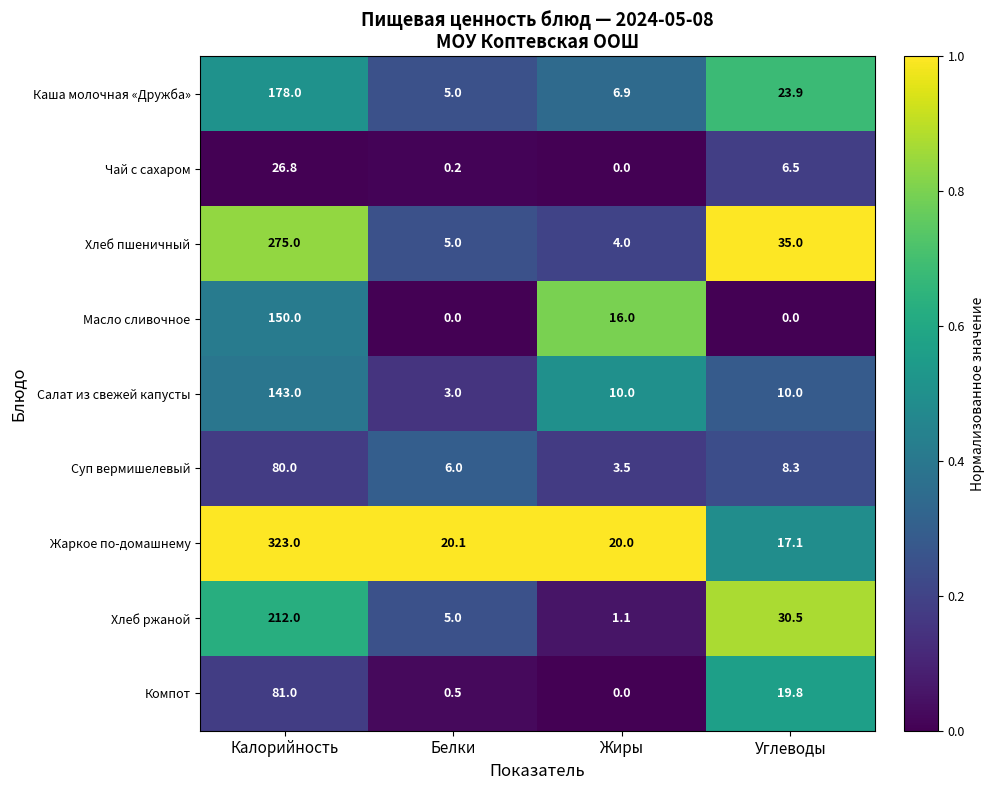

Which series has the widest spread of values?

Жаркое по-домашнему